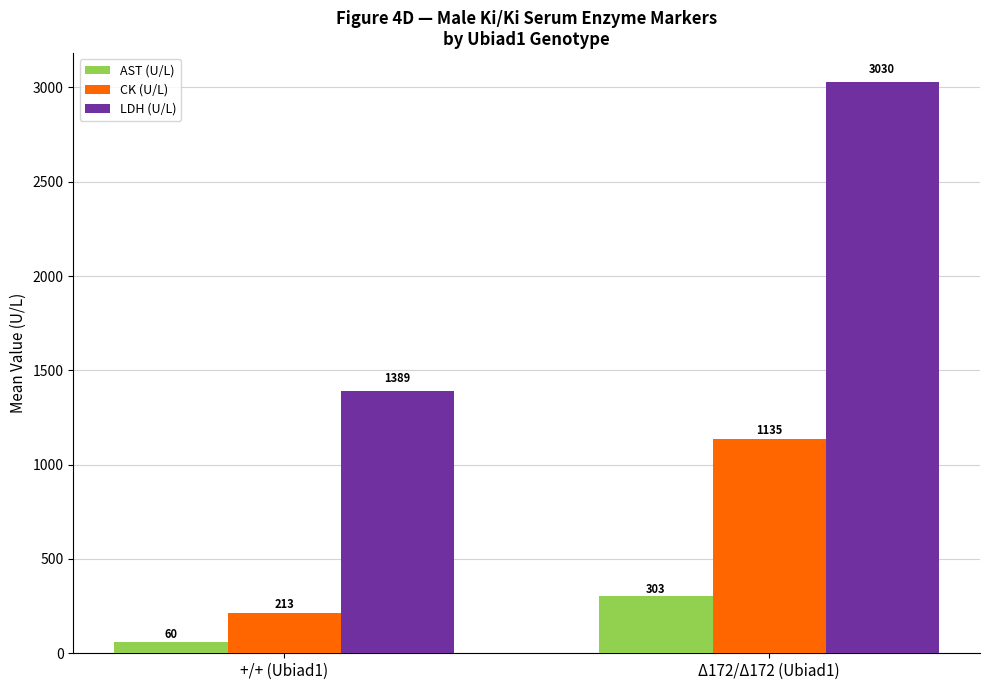

Which label corresponds to the largest value in the chart?

Δ172/Δ172 (Ubiad1)